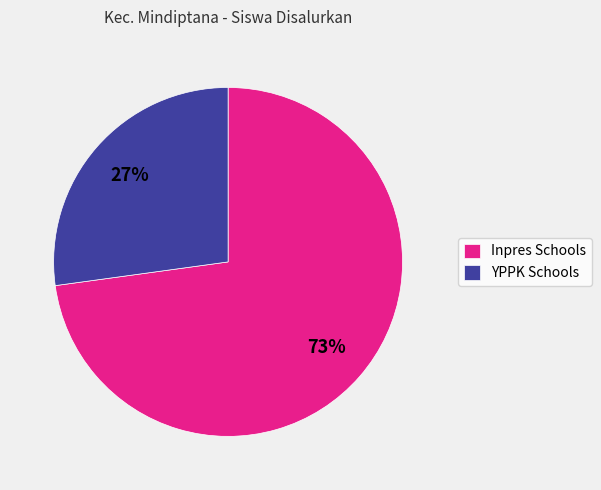

Do YPPK Schools and Inpres Schools together represent more than half of the pie?

Yes